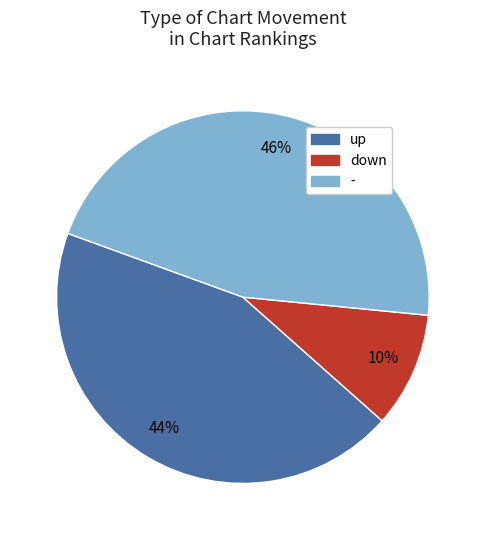

What is the smallest slice in the pie chart?

down